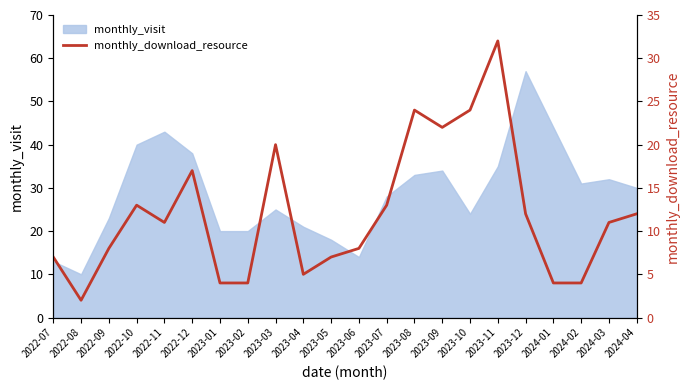

Does the chart display data point markers on the line(s)?

No